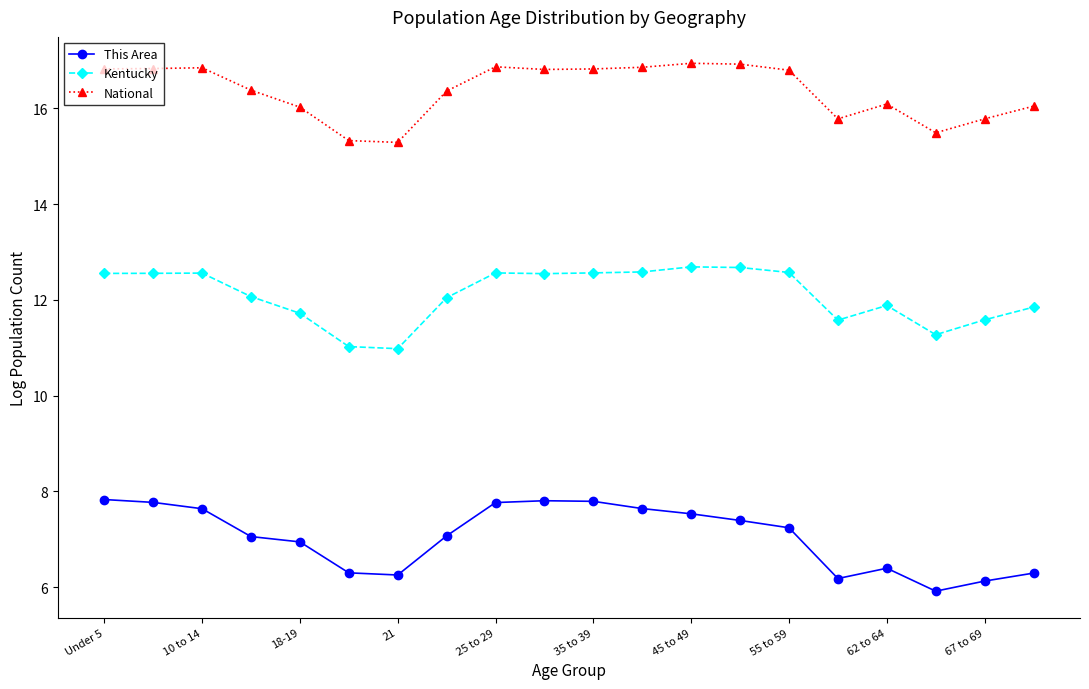

True or false: Kentucky and National cross at least once.

False